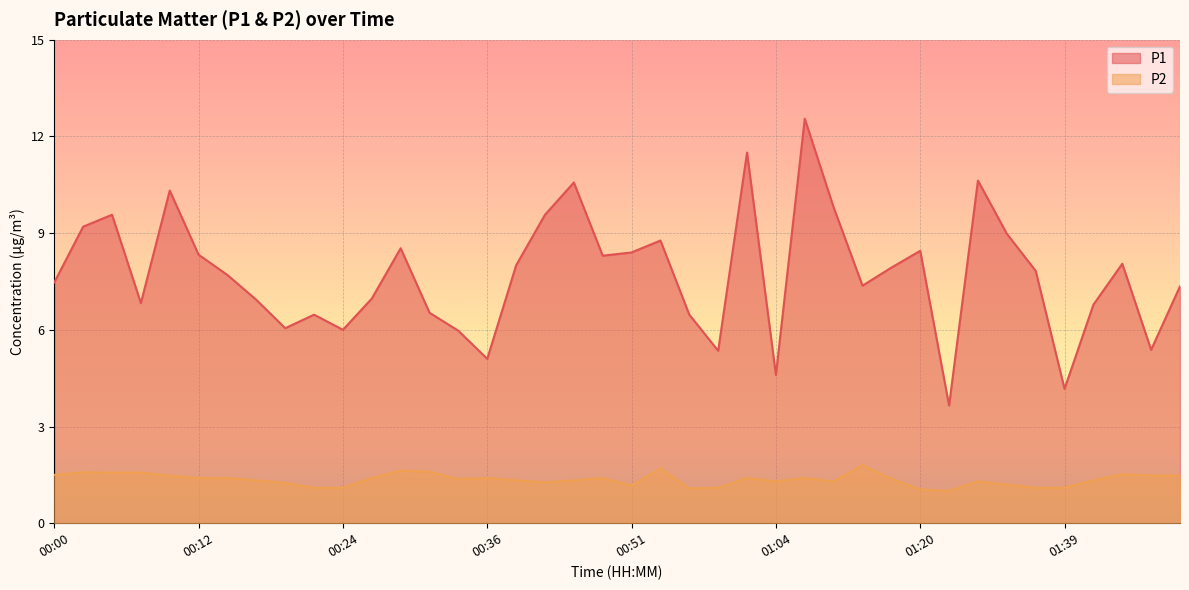

Reading right to left, what are all the values shown in this chart?

P1: 7.3	5.4	8.1	6.8	4.2	7.8	9.0	10.6	3.6	8.4	7.9	7.4	9.8	12.6	4.6	11.5	5.3	6.5	8.8	8.4	8.3	10.6	9.6	8.0	5.1	6.0	6.5	8.5	7.0	6.0	6.5	6.0	6.9	7.7	8.3	10.3	6.8	9.6	9.2	7.5
P2: 1.5	1.5	1.5	1.3	1.1	1.1	1.2	1.3	1.0	1.1	1.4	1.8	1.3	1.4	1.3	1.4	1.1	1.1	1.7	1.2	1.4	1.3	1.3	1.3	1.4	1.4	1.6	1.6	1.4	1.1	1.1	1.2	1.3	1.4	1.4	1.5	1.6	1.6	1.6	1.5